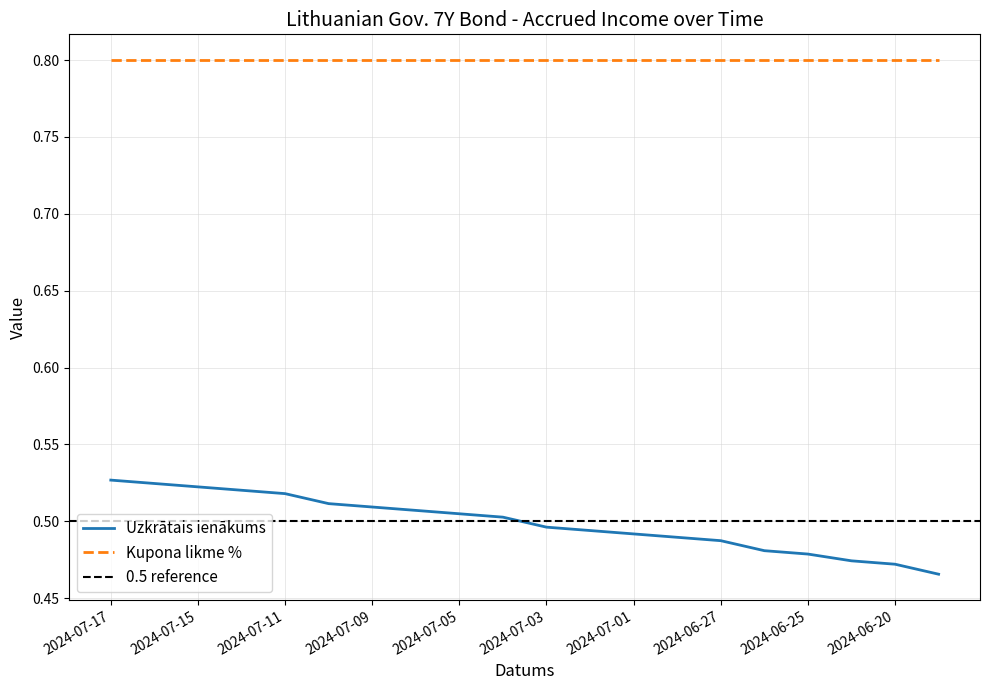

Is this an area chart (filled region under the line)?

No